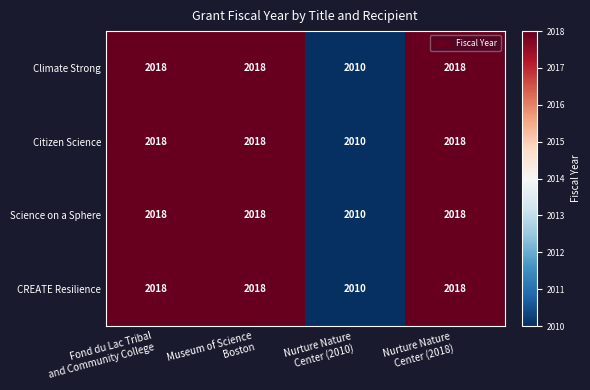

Reading right to left, extract all data points from this chart.

Climate Strong: 2018	2010	2018	2018
Citizen Science: 2018	2010	2018	2018
Science on a Sphere: 2018	2010	2018	2018
CREATE Resilience: 2018	2010	2018	2018